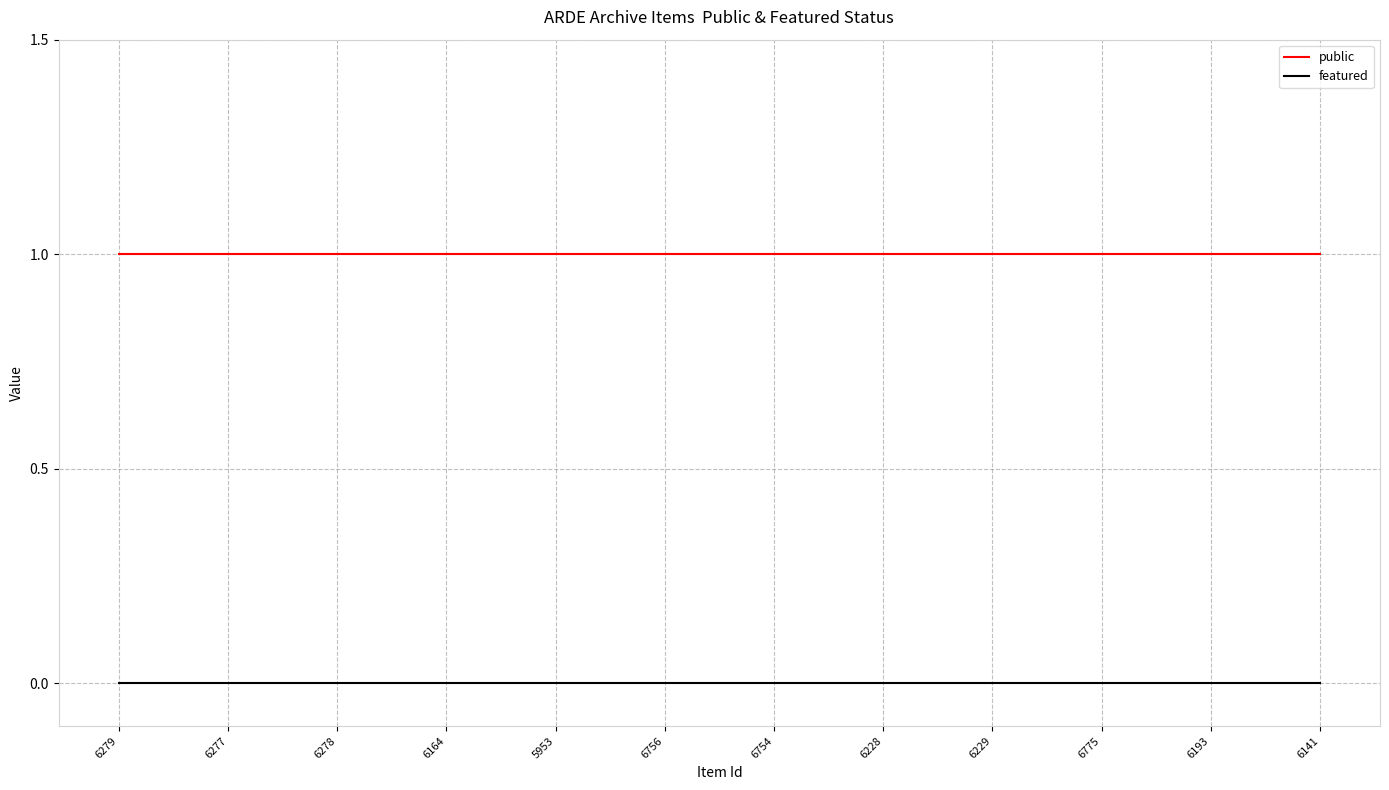

True or false: featured and public intersect in this chart.

False